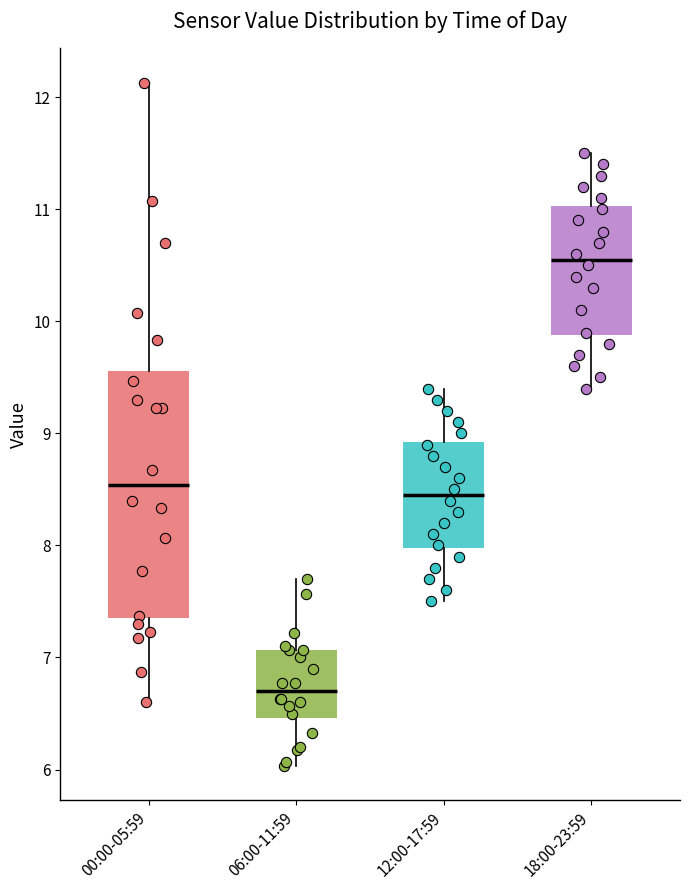

Reading left to right, transcribe this box plot: for each box, give where its median line is, the range the box spans, and where its two whiskers end, as read against the y-axis. The values are not printed on the chart, so give them approximately, as read against the axis.

00:00-05:59: median 8.5, box 7.4 to 9.6, whiskers 6.6 to 12.1
06:00-11:59: median 6.7, box 6.5 to 7.1, whiskers 6.0 to 7.7
12:00-17:59: median 8.5, box 8.0 to 8.9, whiskers 7.5 to 9.4
18:00-23:59: median 10.6, box 9.9 to 11.0, whiskers 9.4 to 11.5